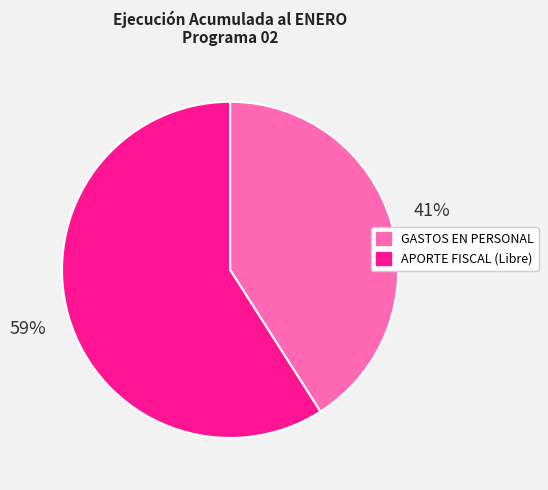

Which category has the biggest portion of the pie?

APORTE FISCAL (Libre)